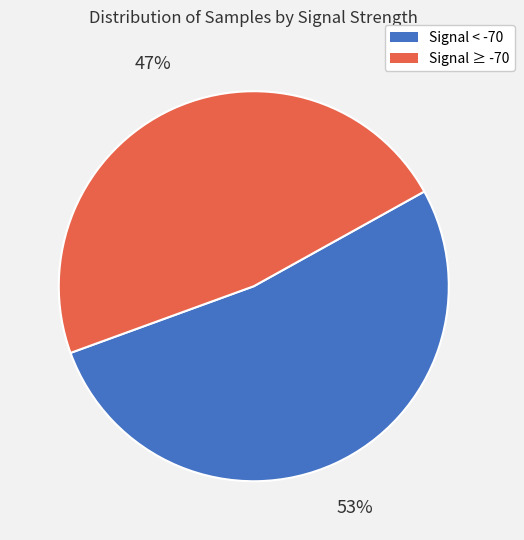

To the nearest percent, what is the average slice percentage?

50%